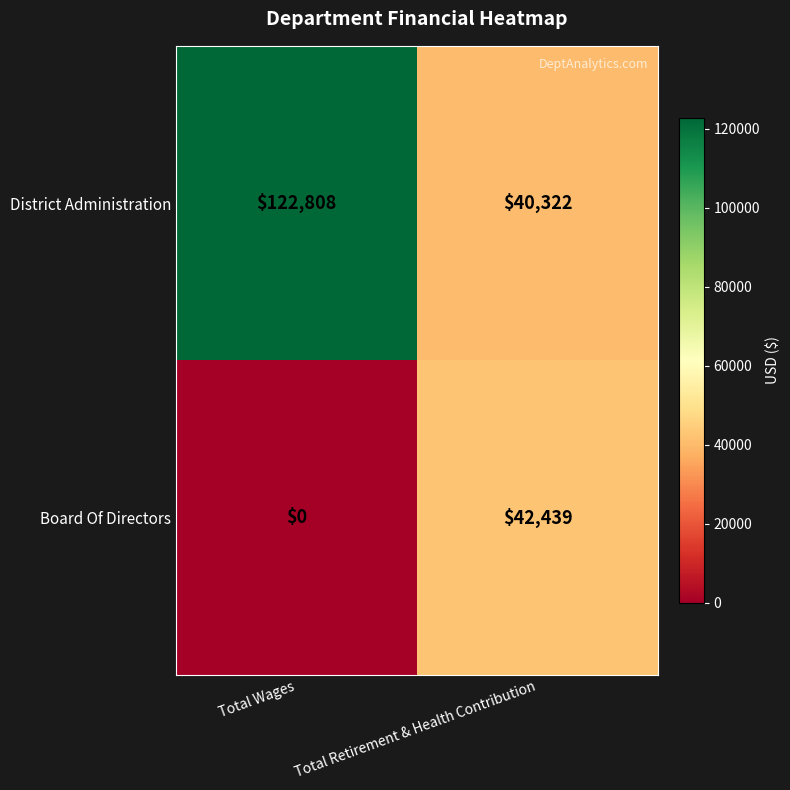

At which category does the chart reach its minimum across all series?

Total Wages